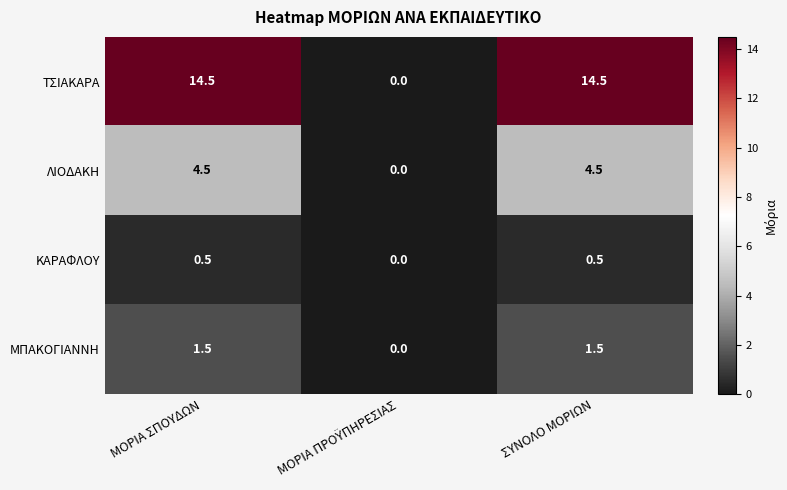

What is the greatest value displayed?

14.5